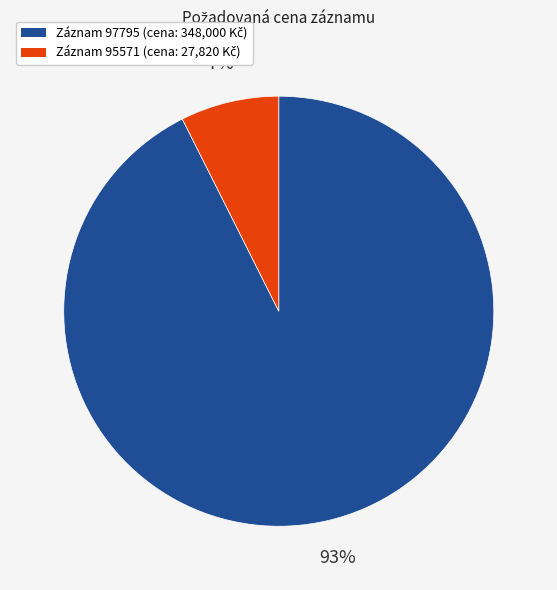

Is there a majority slice in this chart?

Yes